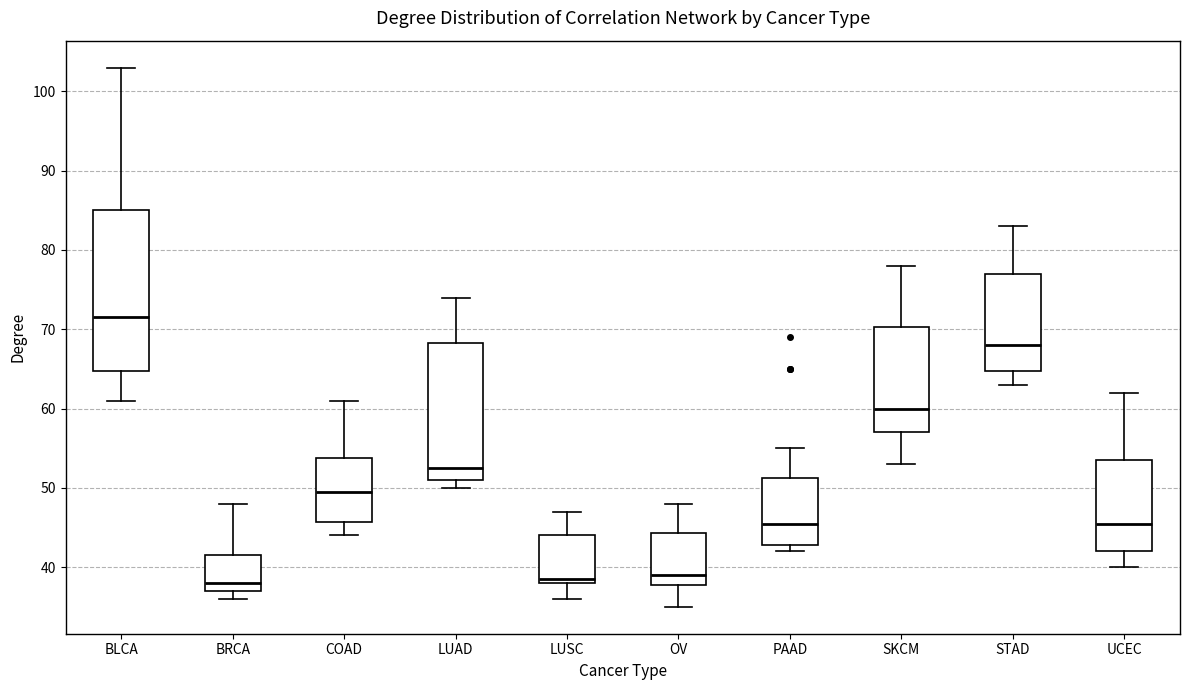

Reading left to right, read every box against the y-axis: the position of its median line, the range the box covers, and the ends of its whiskers. The values are not printed on the chart, so give them approximately, as read against the axis.

BLCA: median 72, box 65 to 85, whiskers 61 to 103
BRCA: median 38, box 37 to 42, whiskers 36 to 48
COAD: median 50, box 46 to 54, whiskers 44 to 61
LUAD: median 53, box 51 to 68, whiskers 50 to 74
LUSC: median 39, box 38 to 44, whiskers 36 to 47
OV: median 39, box 38 to 44, whiskers 35 to 48
PAAD: median 46, box 43 to 51, whiskers 42 to 55
SKCM: median 60, box 57 to 70, whiskers 53 to 78
STAD: median 68, box 65 to 77, whiskers 63 to 83
UCEC: median 46, box 42 to 54, whiskers 40 to 62